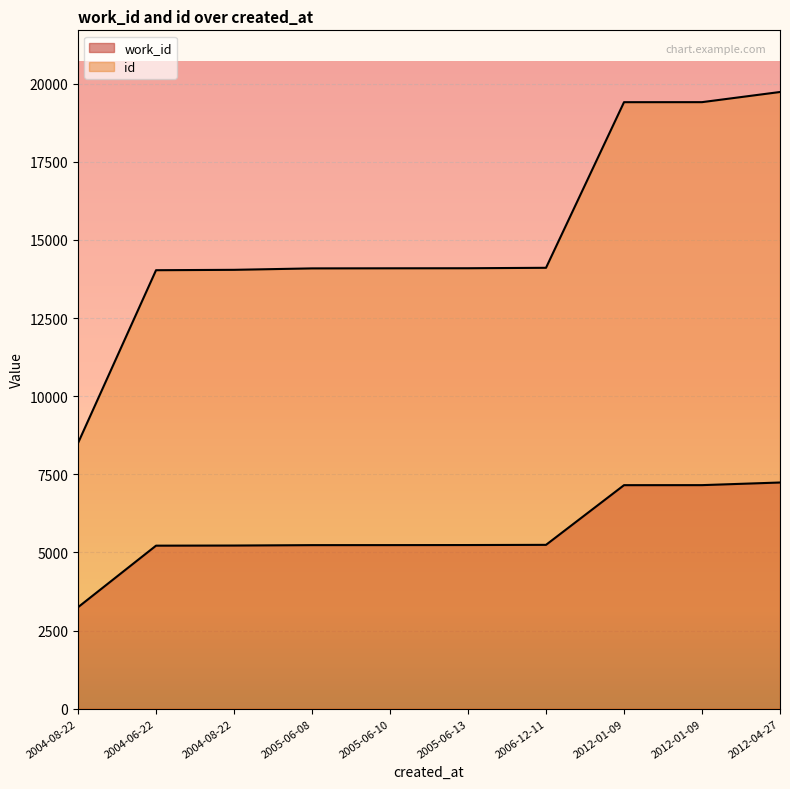

What is the difference between the maximum and minimum values in the id series?

11234